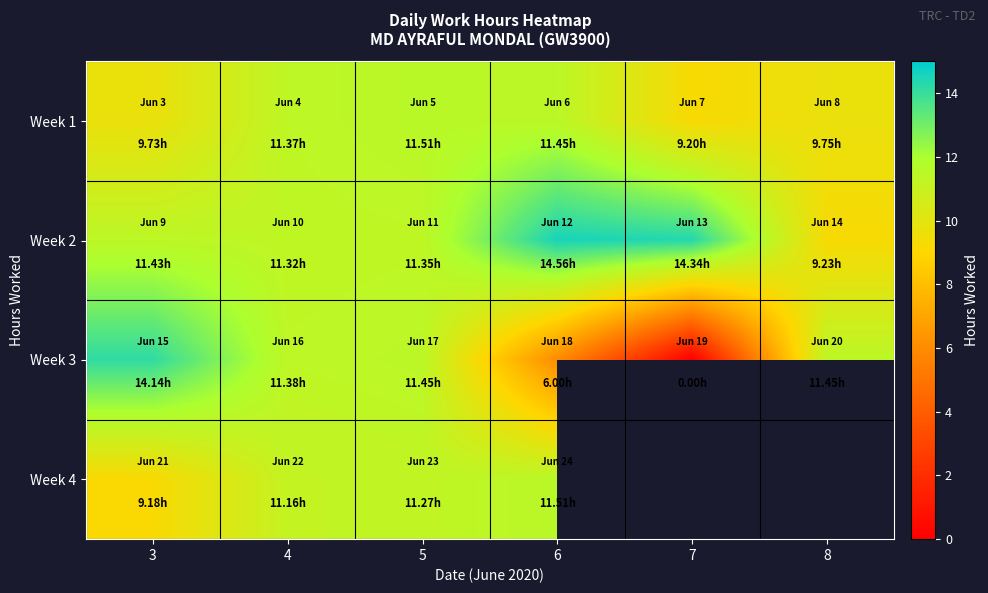

Is the value of Week 4 at 4 greater than the value of Week 3 at 3?

No